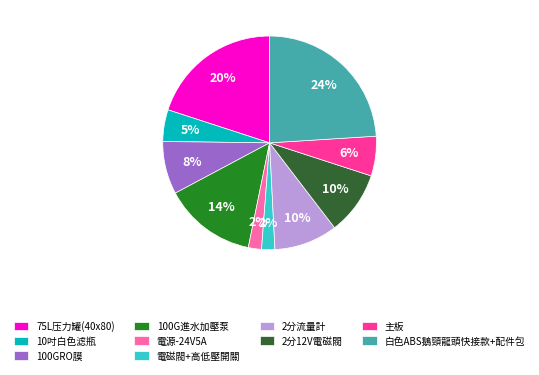

Between 白色ABS鵝頸龍頭快接款+配件包 and 主板, which is larger?

白色ABS鵝頸龍頭快接款+配件包